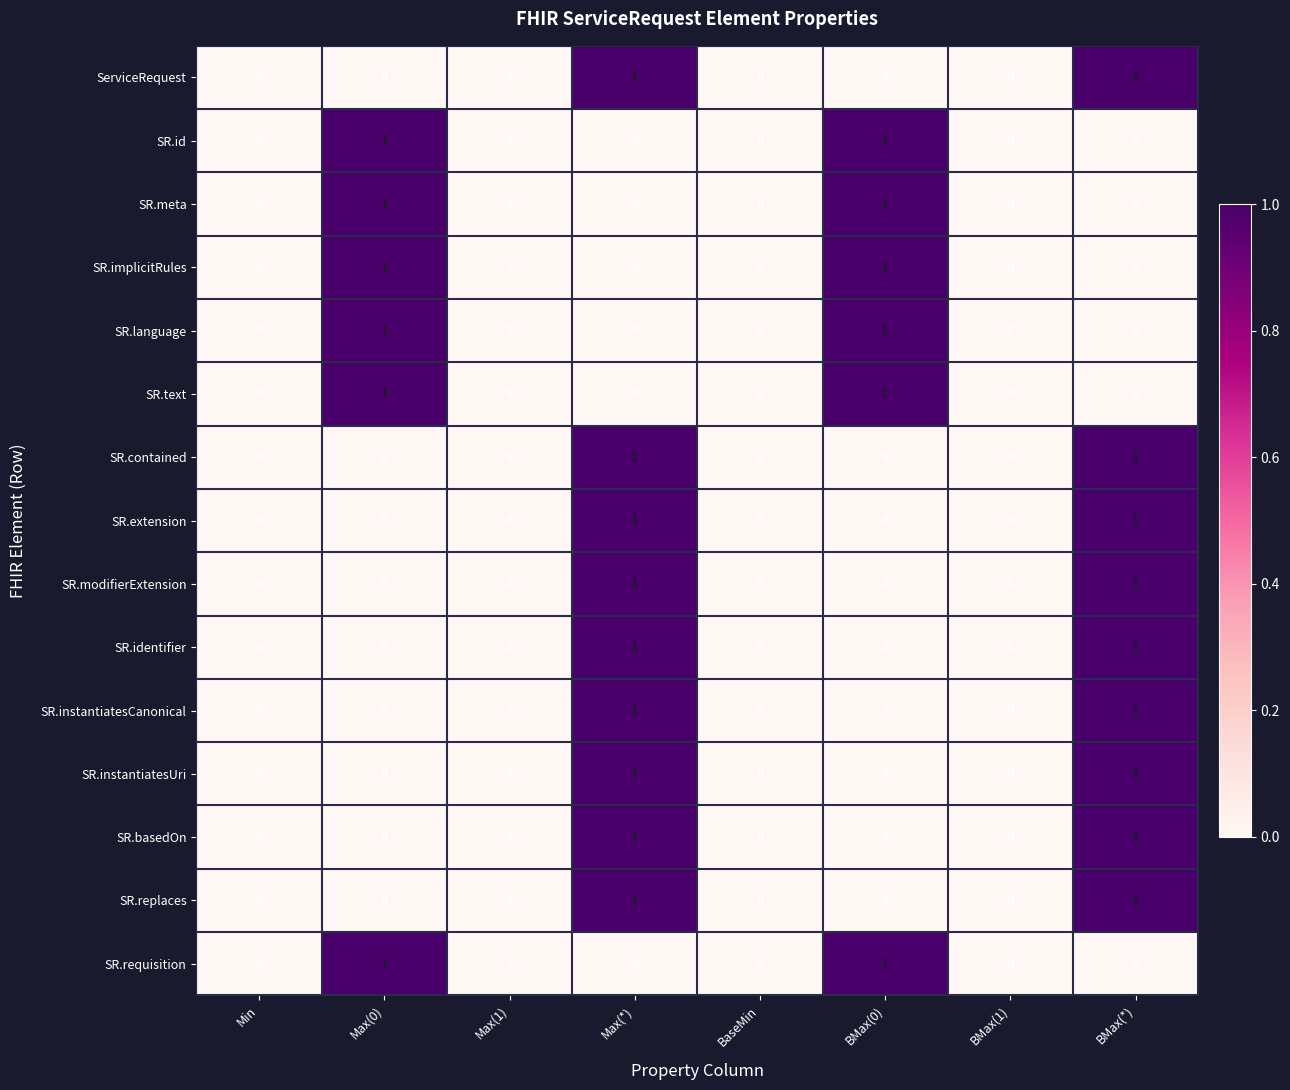

The SR.instantiatesUri series shows 0 at Min. True or false?

True